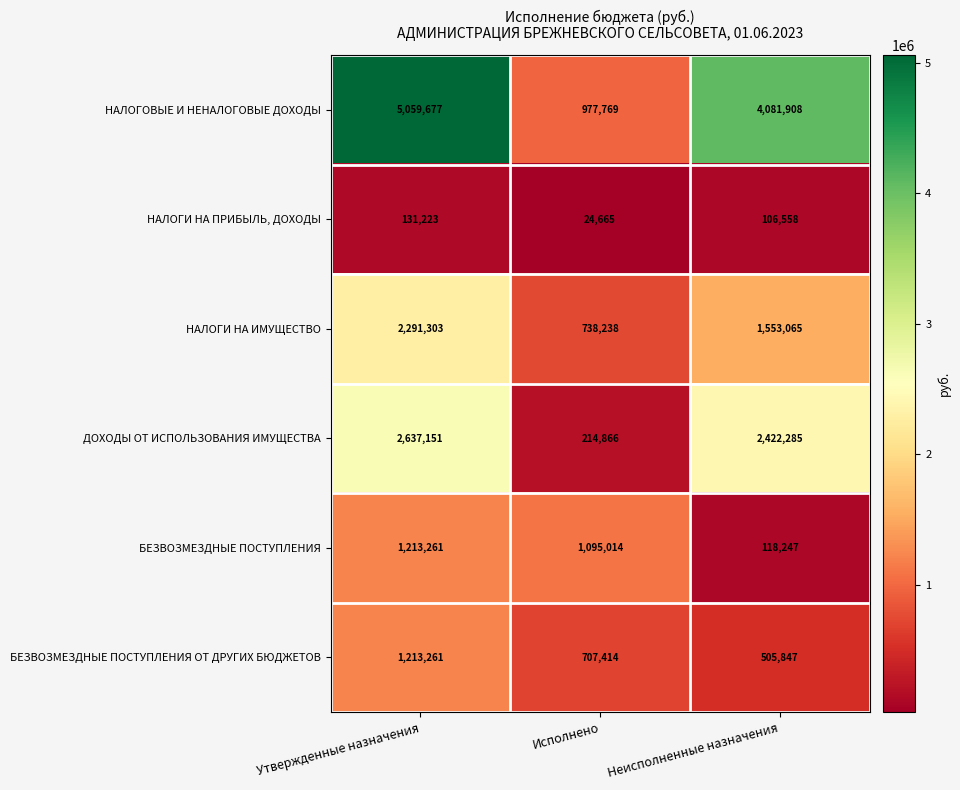

Between Исполнено and Неисполненные назначения, which series saw the biggest shift?

НАЛОГОВЫЕ И НЕНАЛОГОВЫЕ ДОХОДЫ